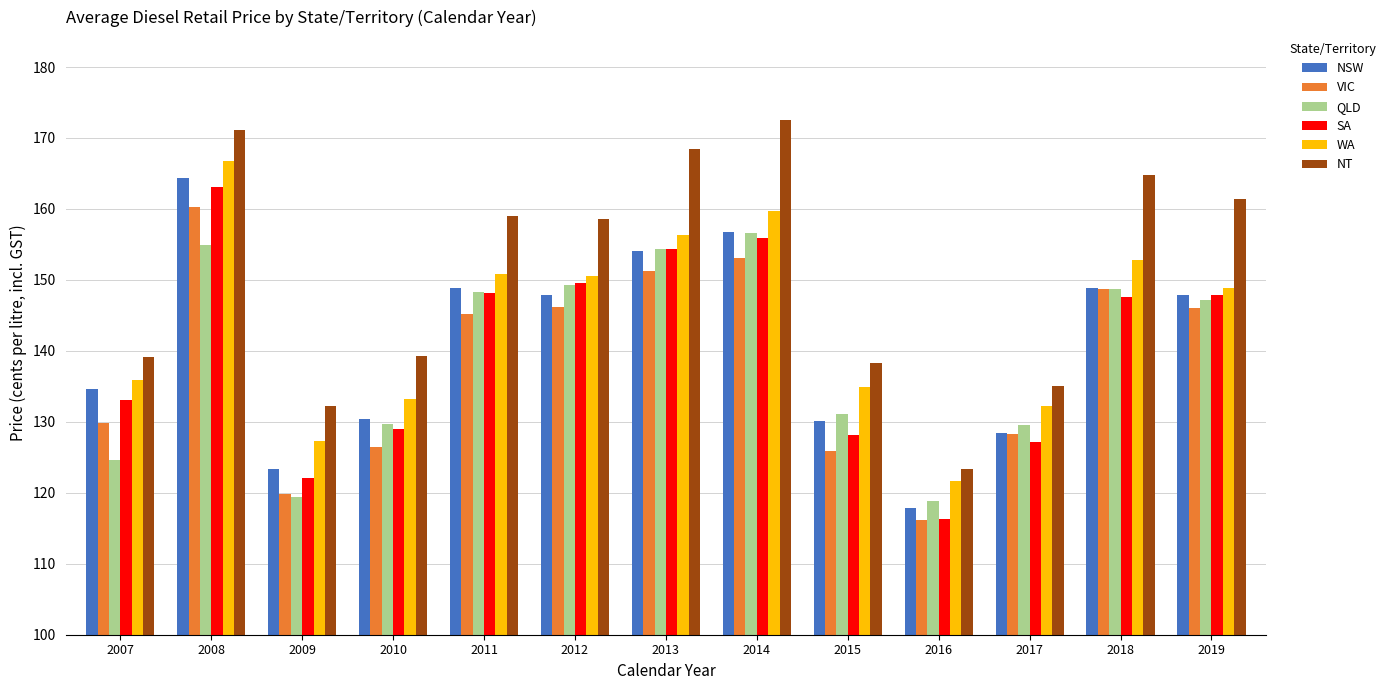

The value of WA at 2013 is 156.3. True or false?

True